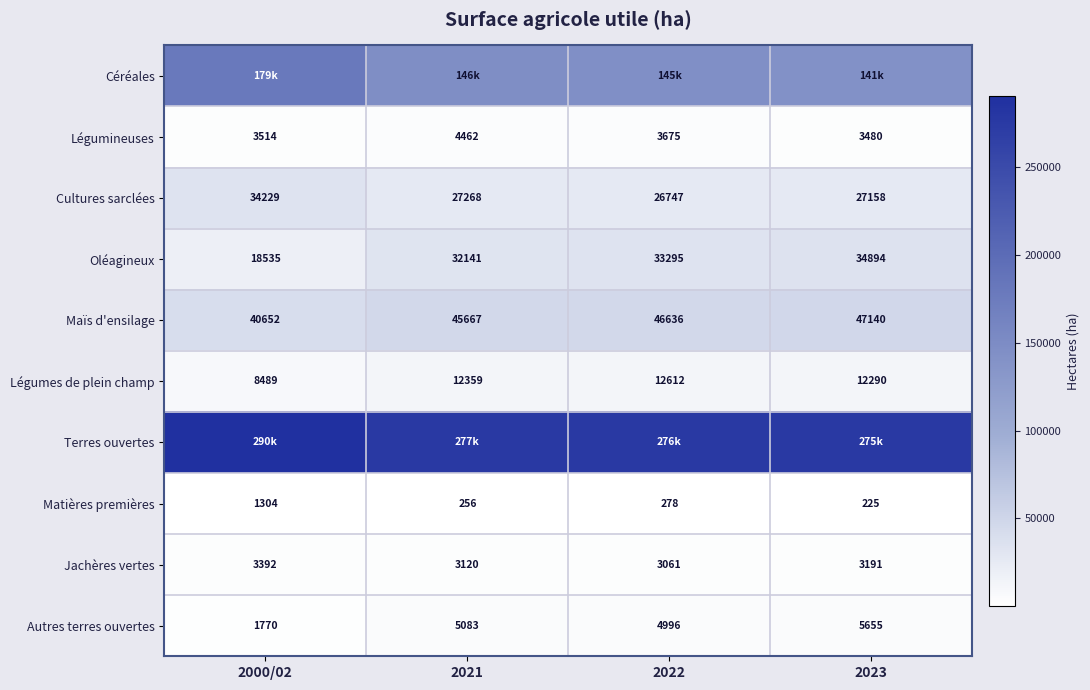

Is the value of Légumineuses at 2022 greater than the value of Autres terres ouvertes at 2023?

No